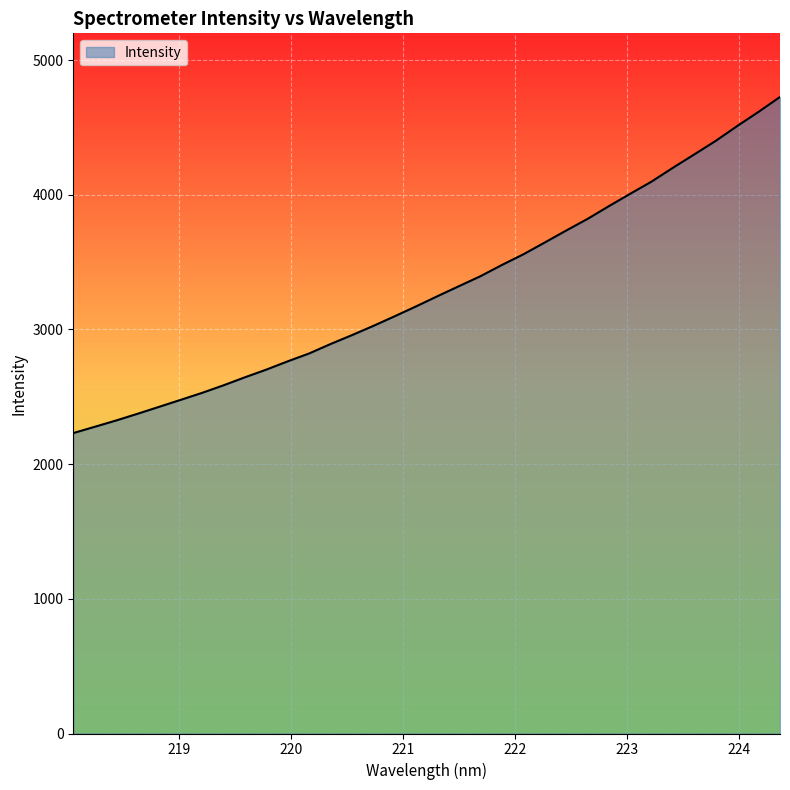

What is the difference between the maximum and minimum values?

2495.3